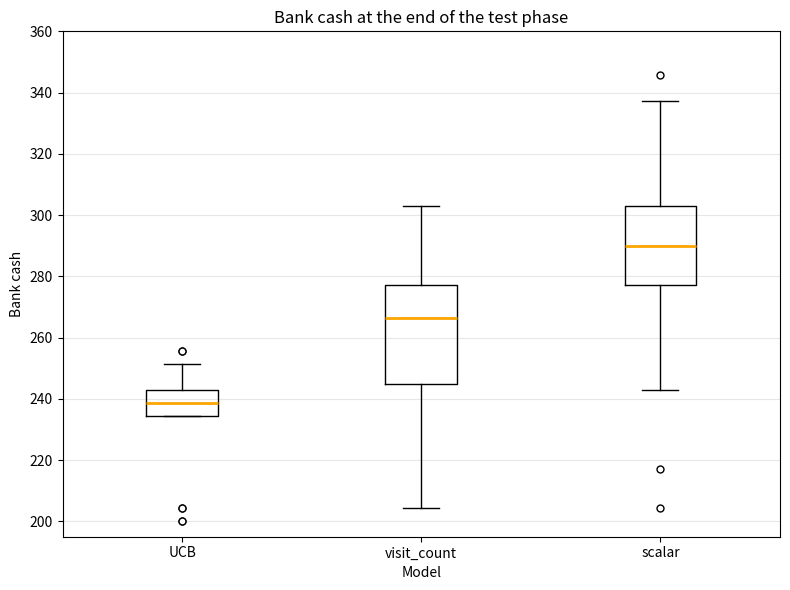

Where is the upper edge of the box for UCB on the y-axis? The values are not printed on the chart, so give them approximately, as read against the axis.

242